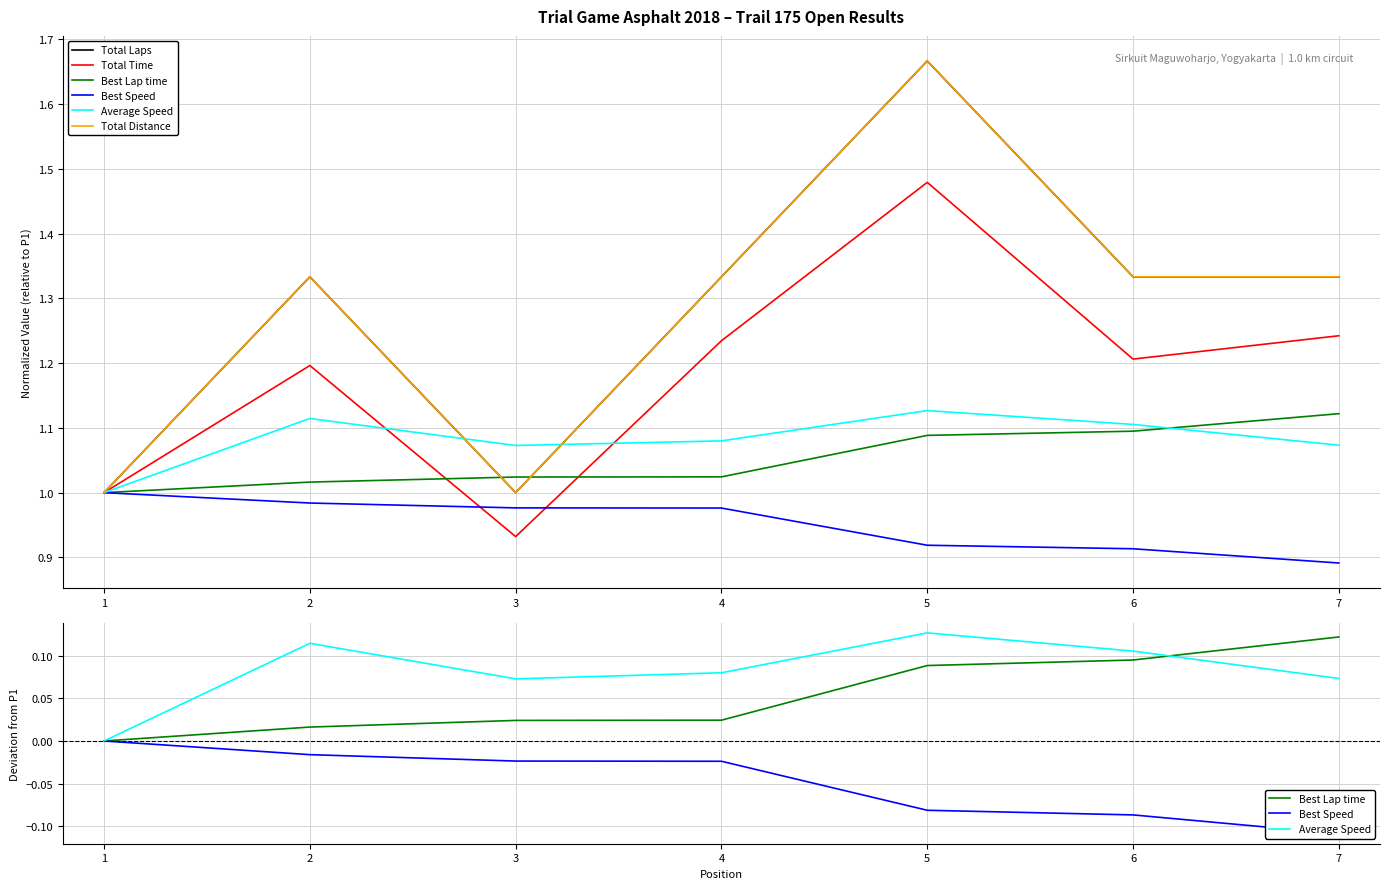

Rank the series at 7 from highest to lowest value.

Total Laps, Total Distance, Total Time, Best Lap time, Average Speed, Best Speed